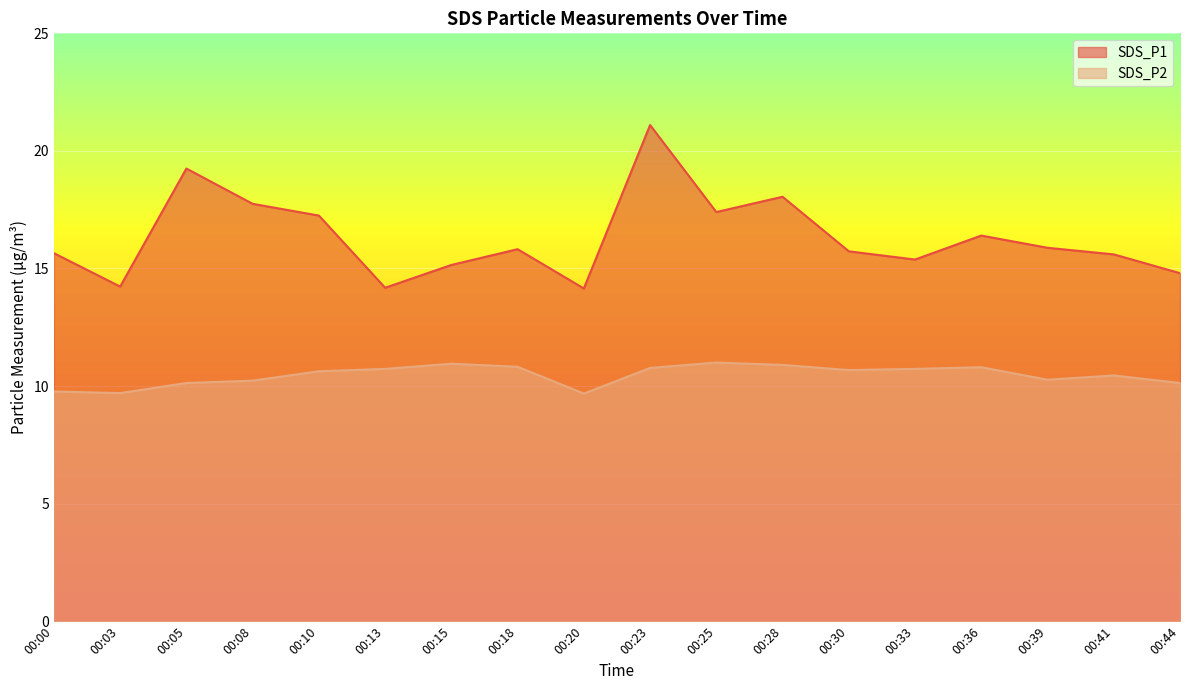

What is the sum of the SDS_P2 values at 00:23 and 00:20?

20.4